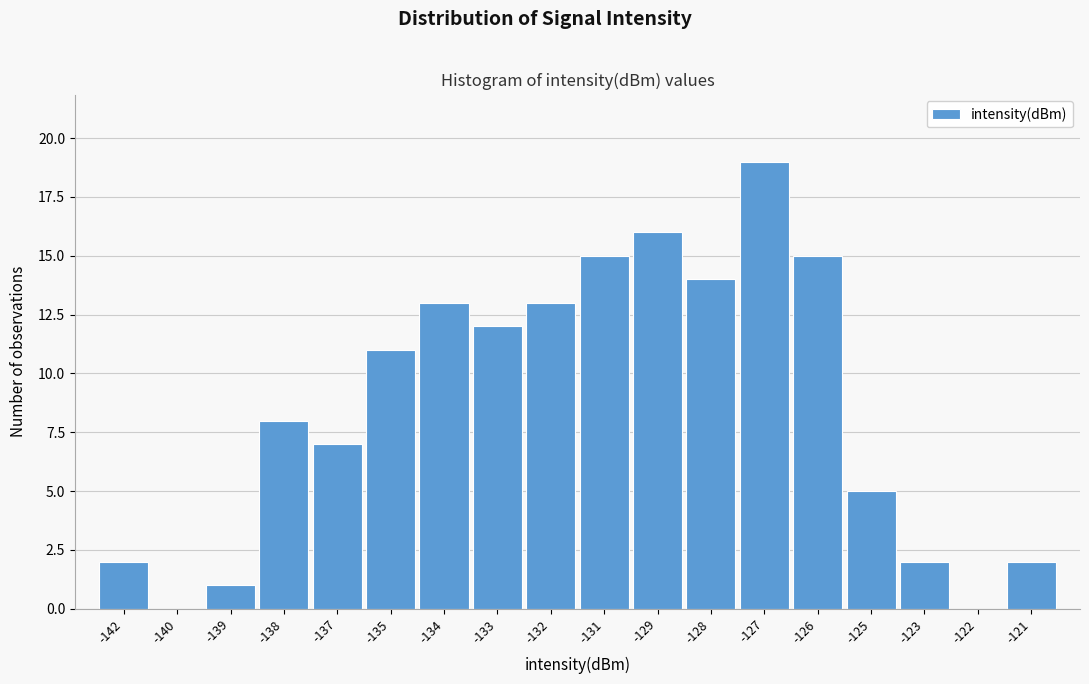

Reading left to right, extract all data points from this chart.

-142=2	-140=0	-139=1	-138=8	-137=7	-135=11	-134=13	-133=12	-132=13	-131=15	-129=16	-128=14	-127=19	-126=15	-125=5	-123=2	-122=0	-121=2